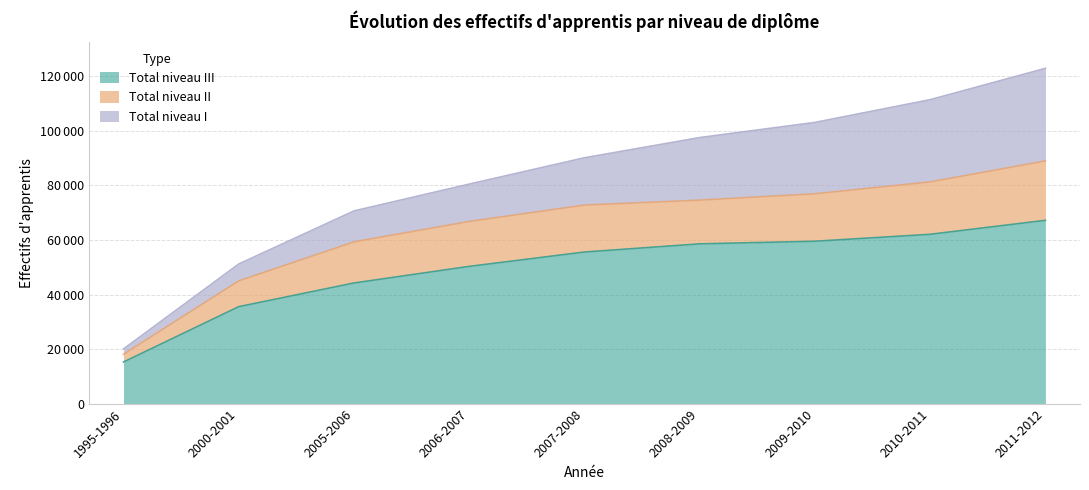

True or false: Total niveau II and Total niveau III intersect in this chart.

False